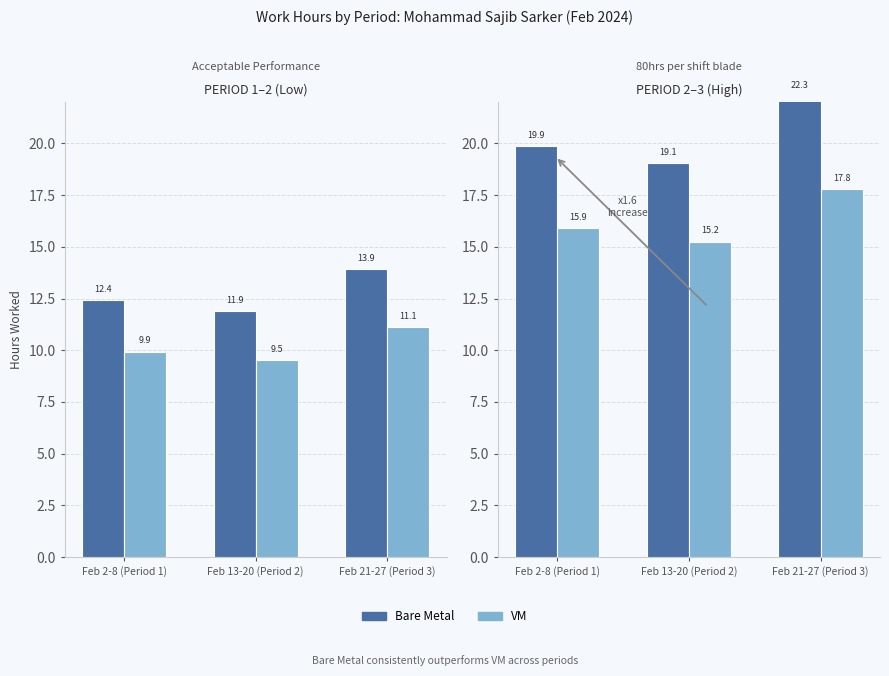

What is the label of the 2nd bar from the right?

Feb 13-20 (Period 2)